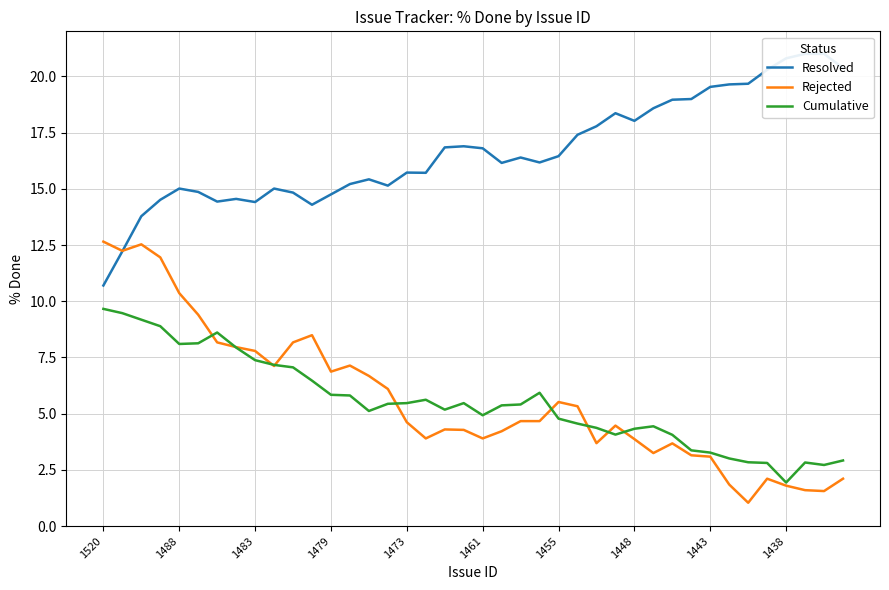

Reading left to right, transcribe all the data shown in this chart.

Resolved: 10.7	12.2	13.8	14.5	15.0	14.9	14.4	14.6	14.4	15.0	14.8	14.3	14.8	15.2	15.4	15.1	15.7	15.7	16.8	16.9	16.8	16.1	16.4	16.2	16.4	17.4	17.8	18.4	18.0	18.6	19.0	19.0	19.5	19.6	19.7	20.3	20.8	21.0	21.0	20.4
Rejected: 12.7	12.2	12.5	11.9	10.4	9.4	8.2	8.0	7.8	7.1	8.2	8.5	6.9	7.1	6.7	6.1	4.6	3.9	4.3	4.3	3.9	4.2	4.7	4.7	5.5	5.3	3.7	4.5	3.9	3.2	3.7	3.1	3.1	1.9	1.0	2.1	1.8	1.6	1.6	2.1
Cumulative: 9.7	9.5	9.2	8.9	8.1	8.1	8.6	7.9	7.4	7.2	7.1	6.5	5.8	5.8	5.1	5.4	5.5	5.6	5.2	5.5	4.9	5.4	5.4	5.9	4.8	4.6	4.4	4.1	4.3	4.4	4.1	3.4	3.3	3.0	2.8	2.8	1.9	2.8	2.7	2.9